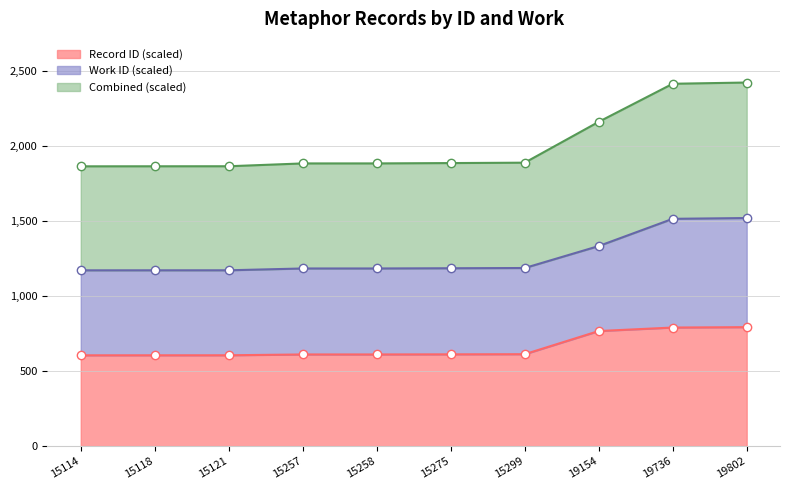

What is the smallest value displayed?

604.6